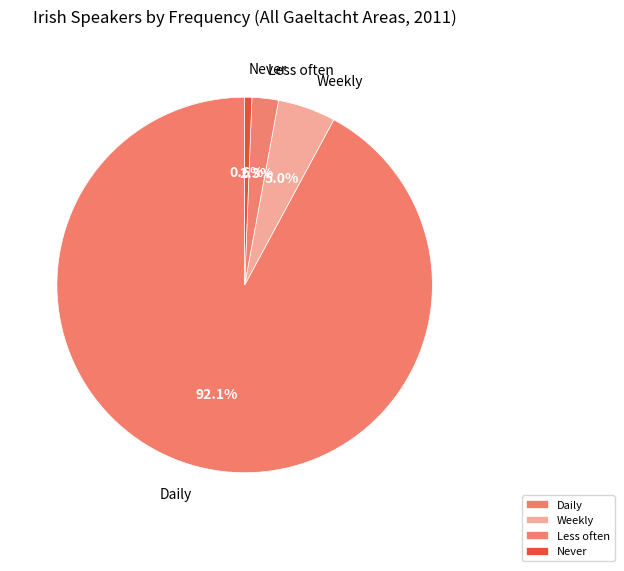

Which slice represents more than half of the pie?

Daily